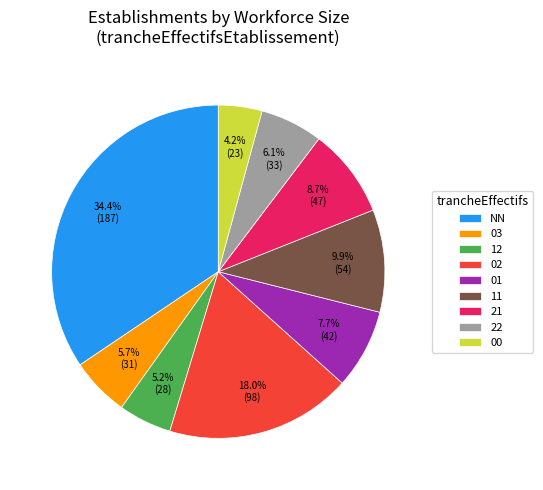

Is there a majority slice in this chart?

No